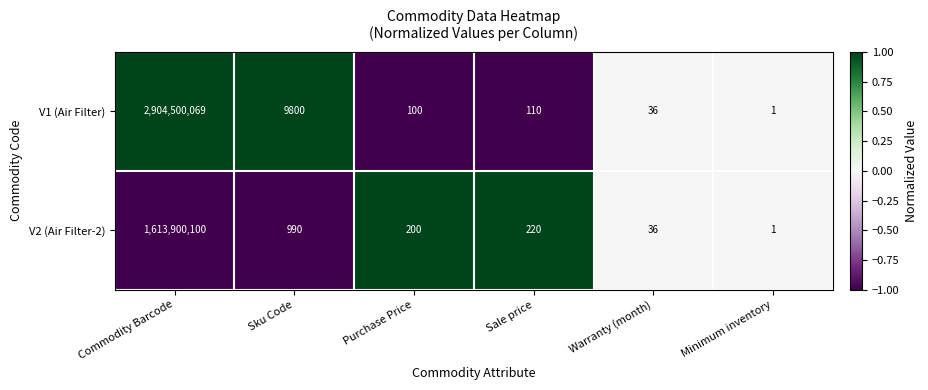

Between Purchase Price and Warranty (month), which series saw the biggest shift?

V2 (Air Filter-2)